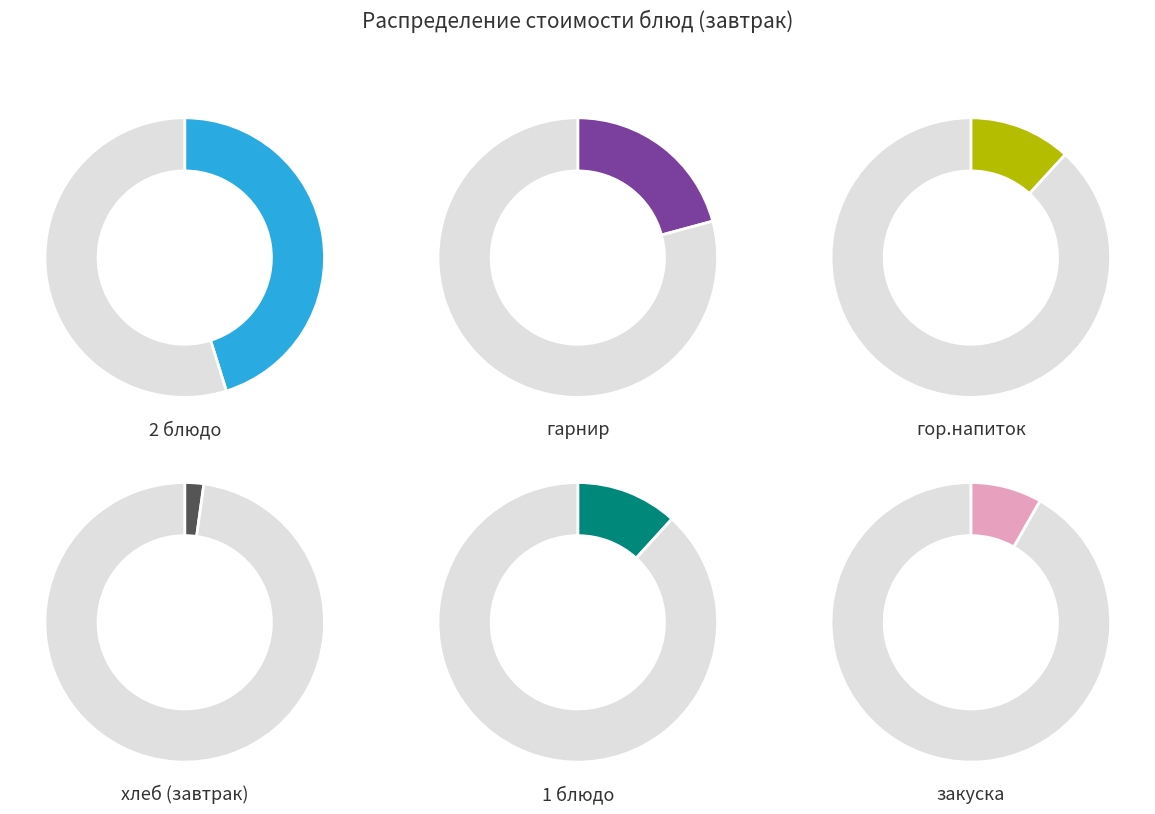

Which category has the smallest portion of the pie?

хлеб